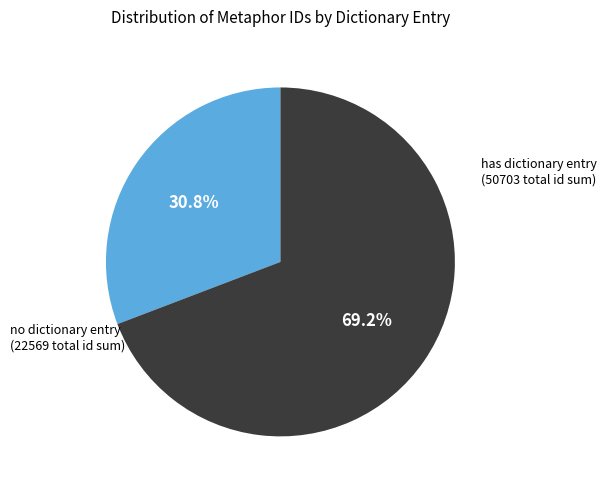

Which category has the biggest portion of the pie?

has dictionary entry